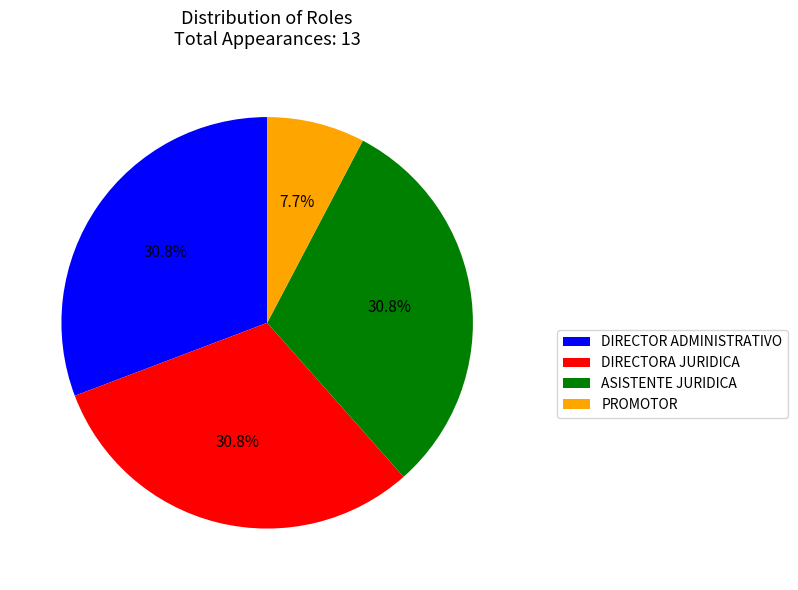

Does any single category account for the majority?

No